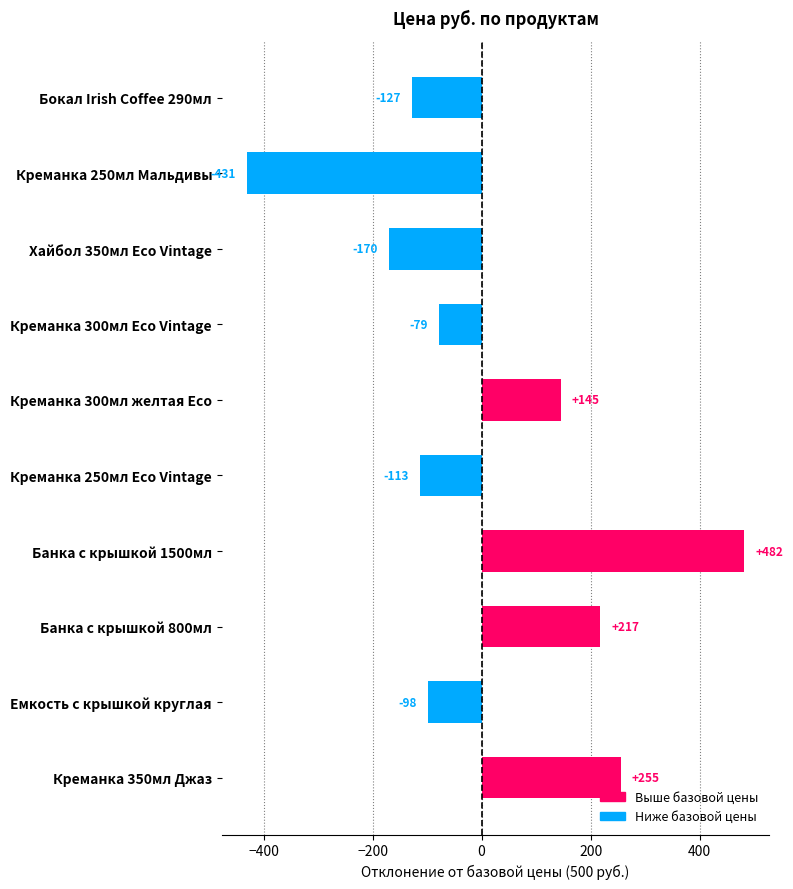

Rank the categories by value from lowest to highest.

Креманка 250мл Мальдивы, Хайбол 350мл Eco Vintage, Бокал Irish Coffee 290мл, Креманка 250мл Eco Vintage, Емкость с крышкой круглая, Креманка 300мл Eco Vintage, Креманка 300мл желтая Eco, Банка с крышкой 800мл, Креманка 350мл Джаз, Банка с крышкой 1500мл